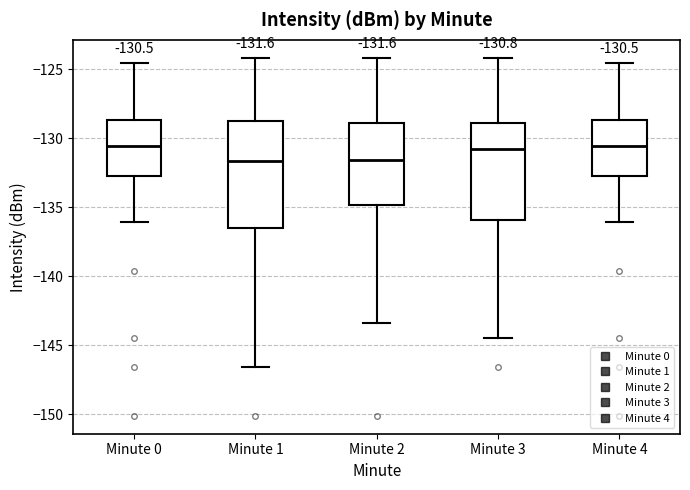

Which box is the tallest, from its lower edge to its upper edge?

Minute 1